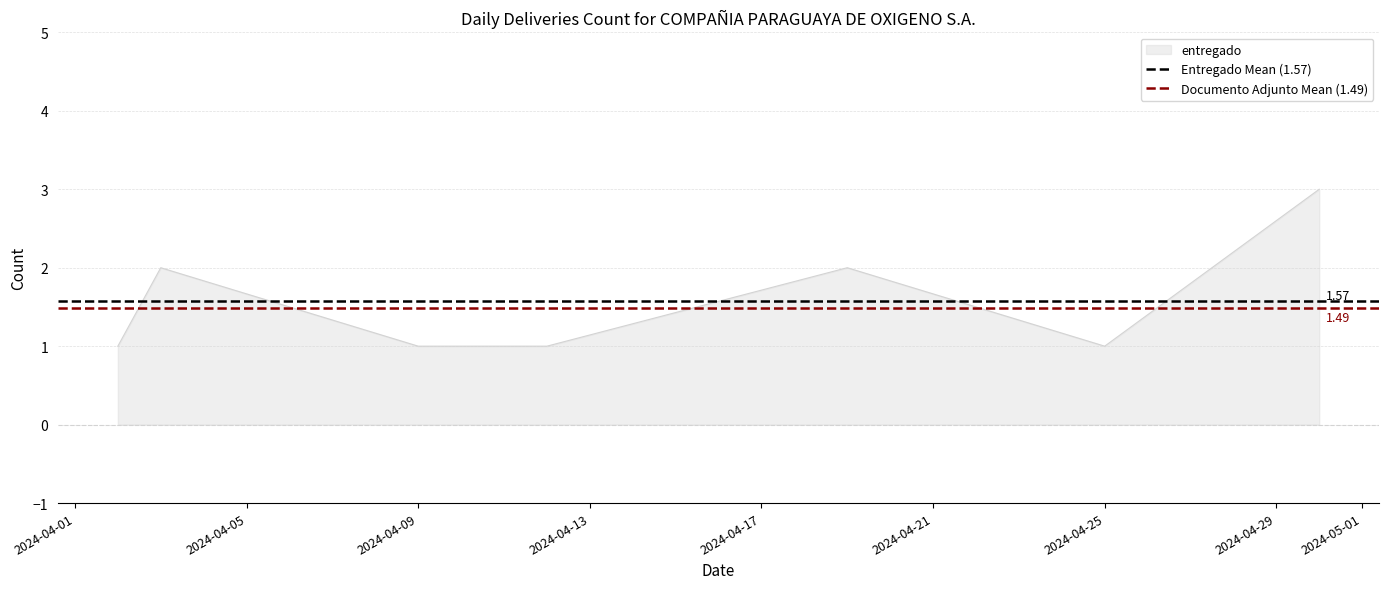

What is the minimum value shown in the chart?

1.5